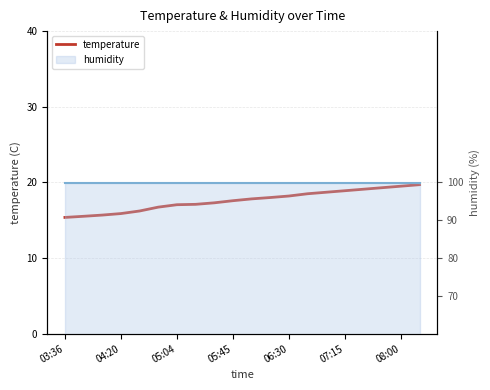

What is the difference between the maximum and minimum values?

4.3